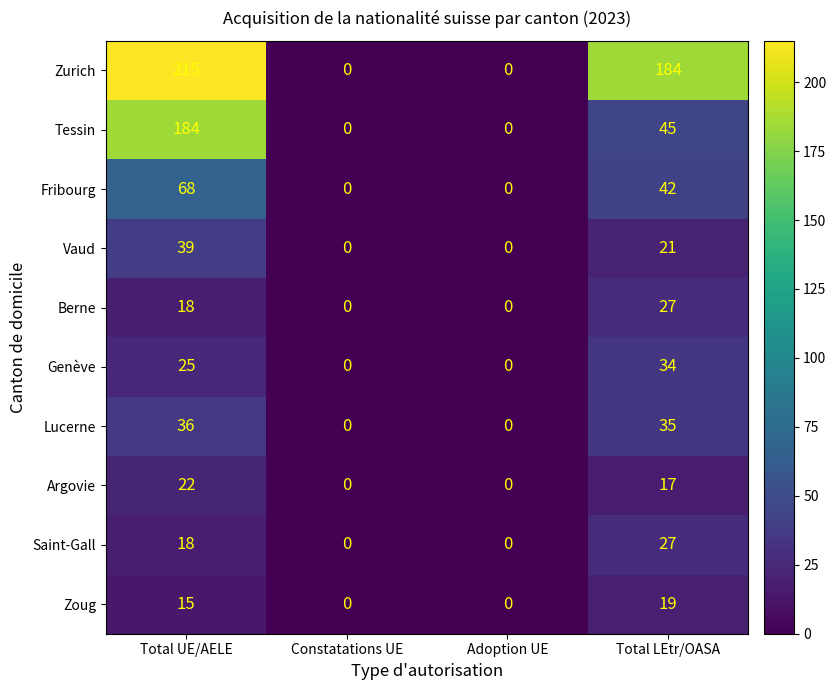

At which category is the sum across all series the highest?

Total UE/AELE